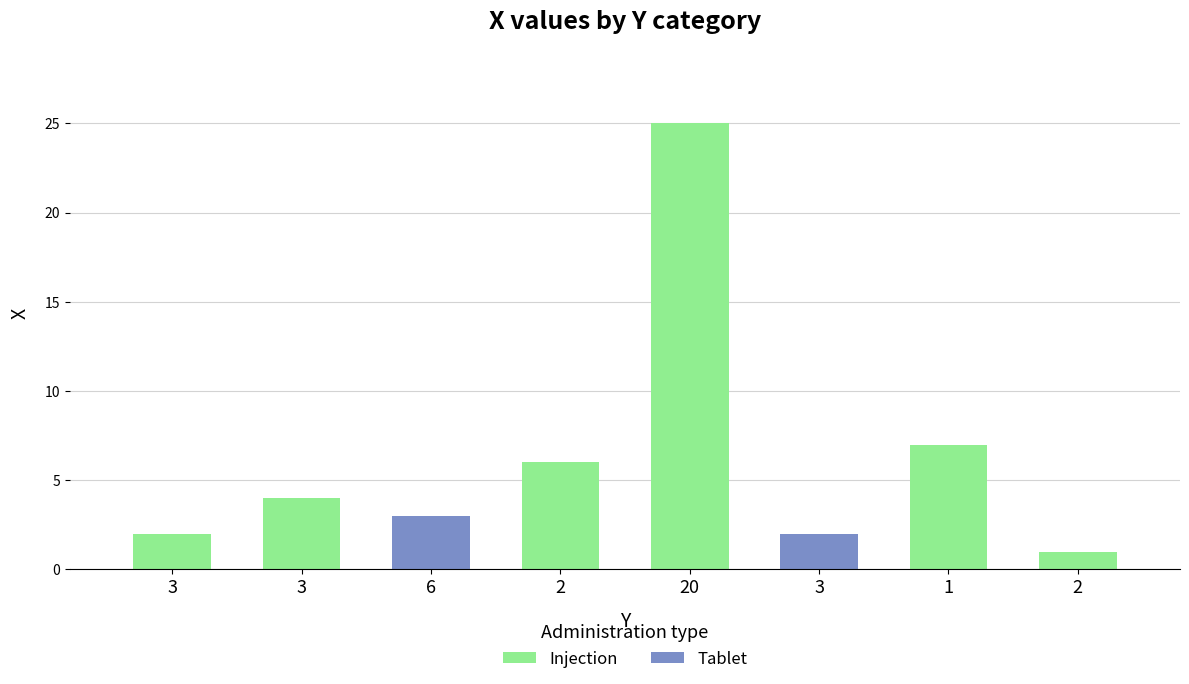

Which label corresponds to the largest value in the chart?

20